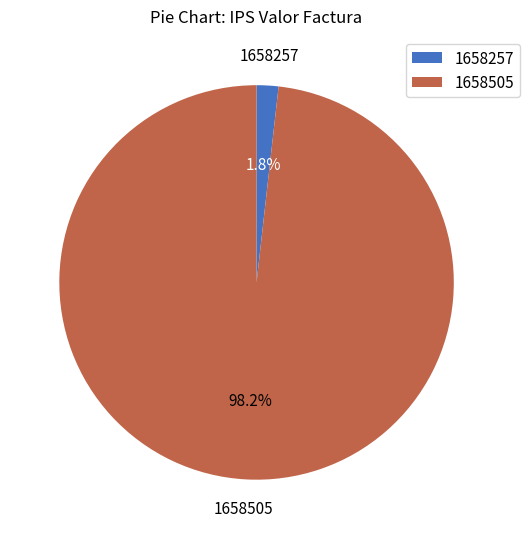

Rank the categories by value from lowest to highest.

1658257, 1658505